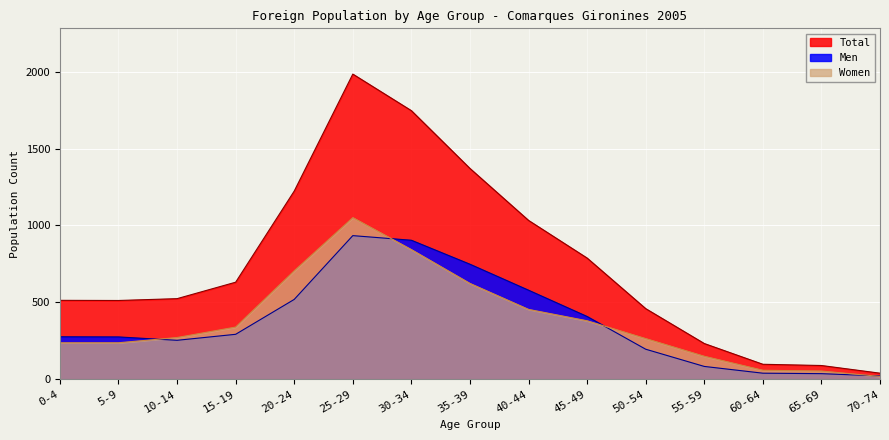

True or false: Men has a value of 823 at 40-44.

False